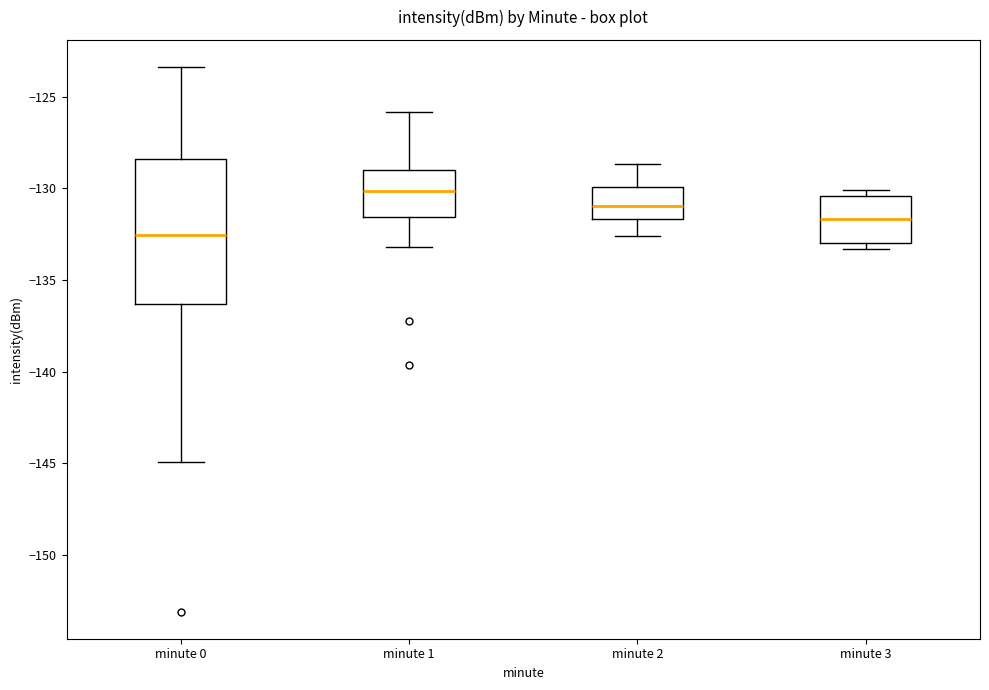

Reading left to right, read every box against the y-axis: the position of its median line, the range the box covers, and the ends of its whiskers. The values are not printed on the chart, so give them approximately, as read against the axis.

minute 0: median -132.5, box -136.5 to -128.5, whiskers -145.0 to -123.5
minute 1: median -130.0, box -131.5 to -129.0, whiskers -133.0 to -126.0
minute 2: median -131.0, box -131.5 to -130.0, whiskers -132.5 to -128.5
minute 3: median -131.5, box -133.0 to -130.5, whiskers -133.5 to -130.0